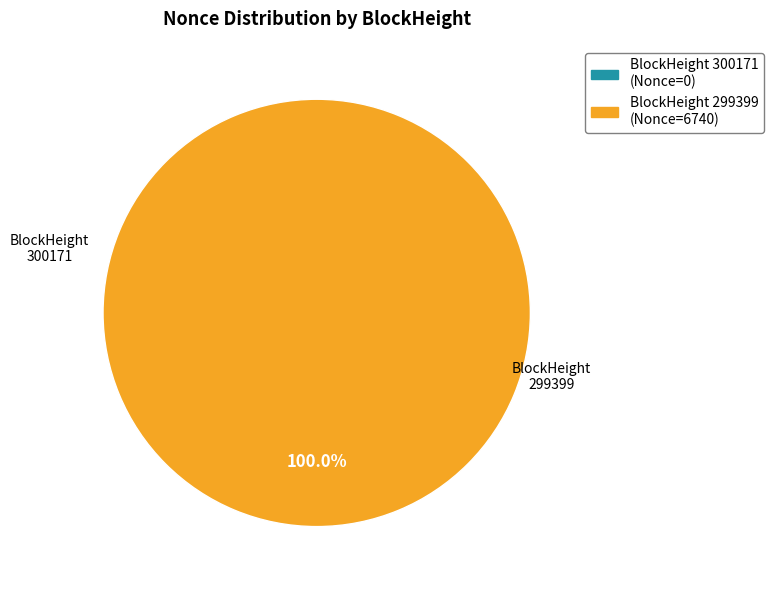

The values slice represents 0% of the pie. True or false?

True